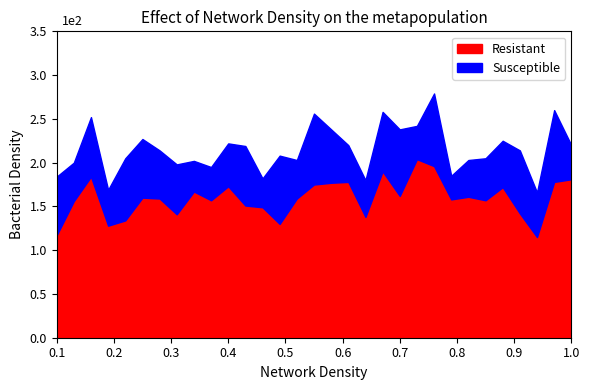

In Resistant, how many points are higher than both neighbors (excluding endpoints)?

9